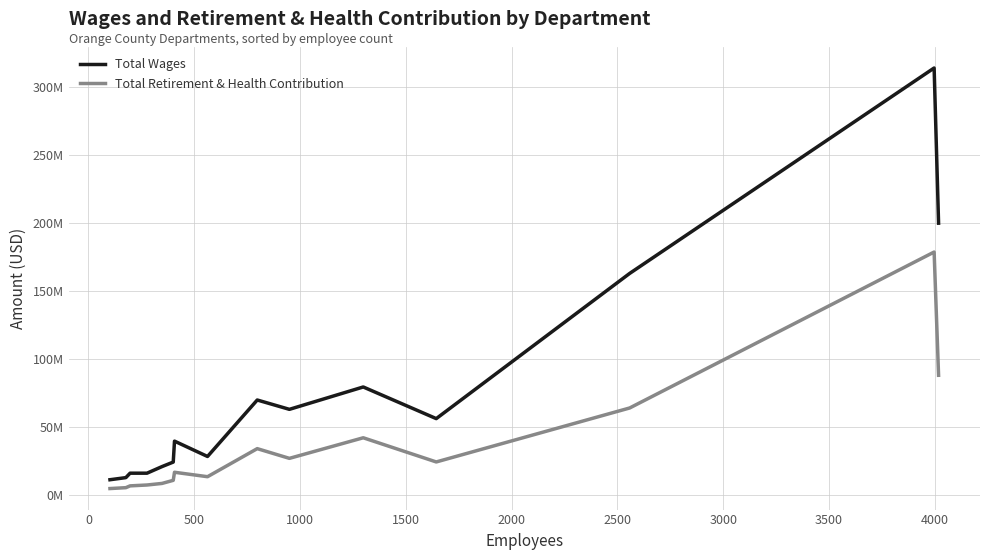

What is the maximum value shown in the chart?

314132890